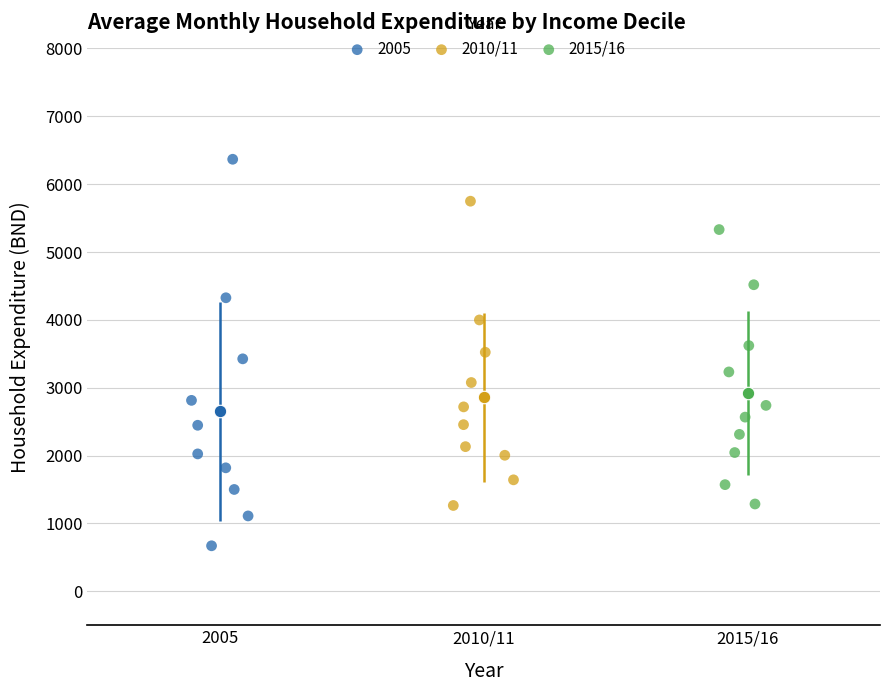

Which series reaches the minimum Y coordinate?

2005